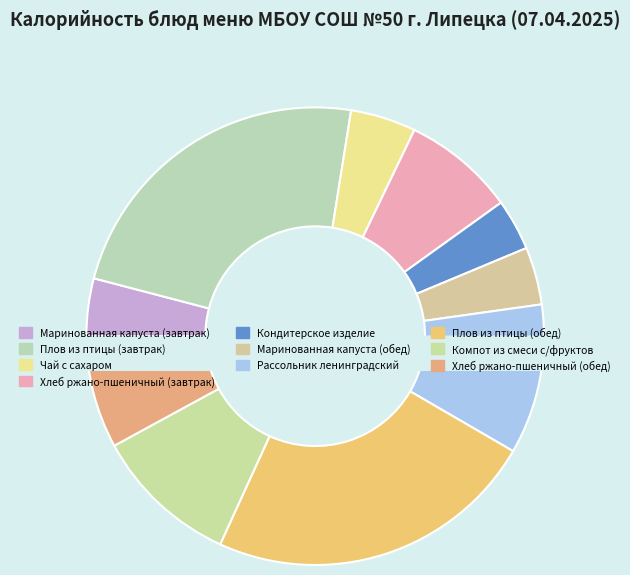

Is Чай с сахаром the majority of the pie?

No